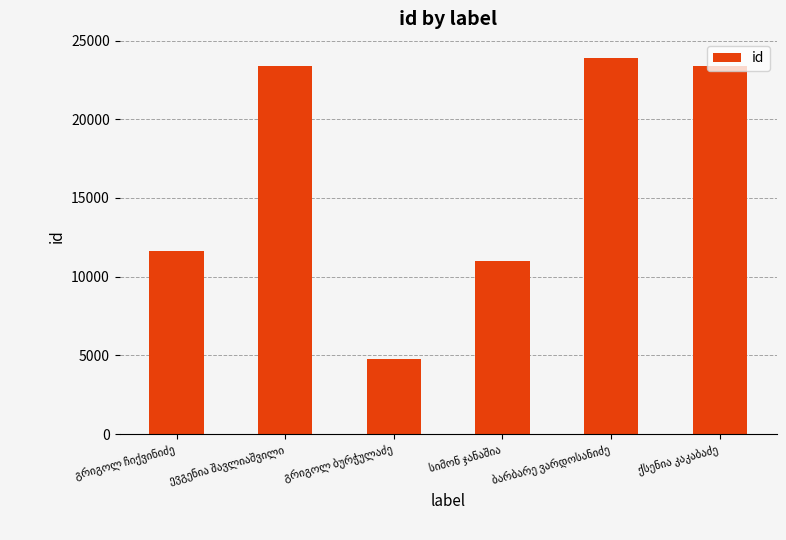

What is the greatest value displayed?

23913